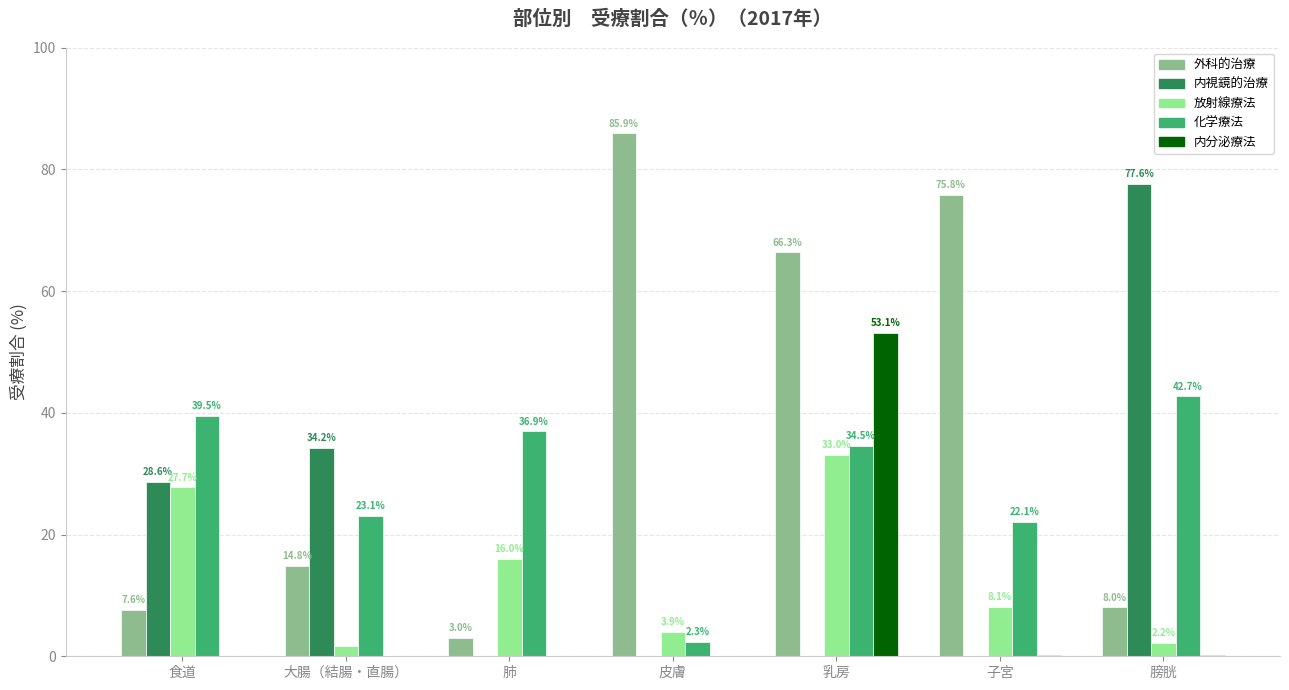

Does the chart contain stacked bars?

No